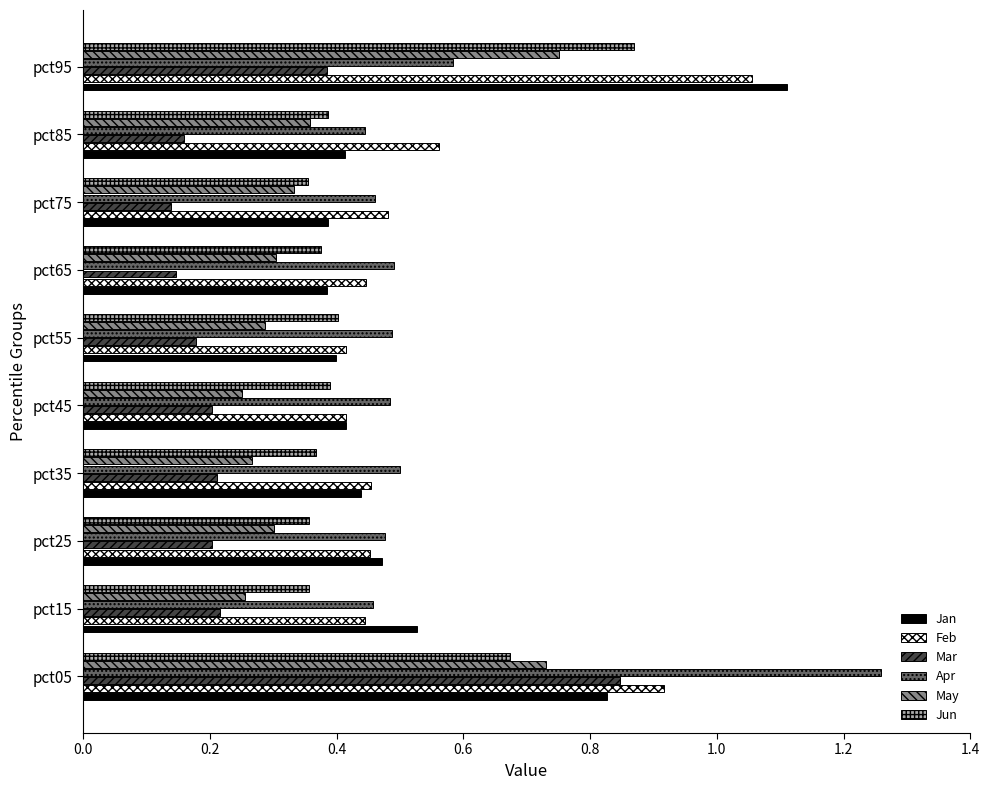

What is the value of the Jun bar at the 3rd from the left?

0.4